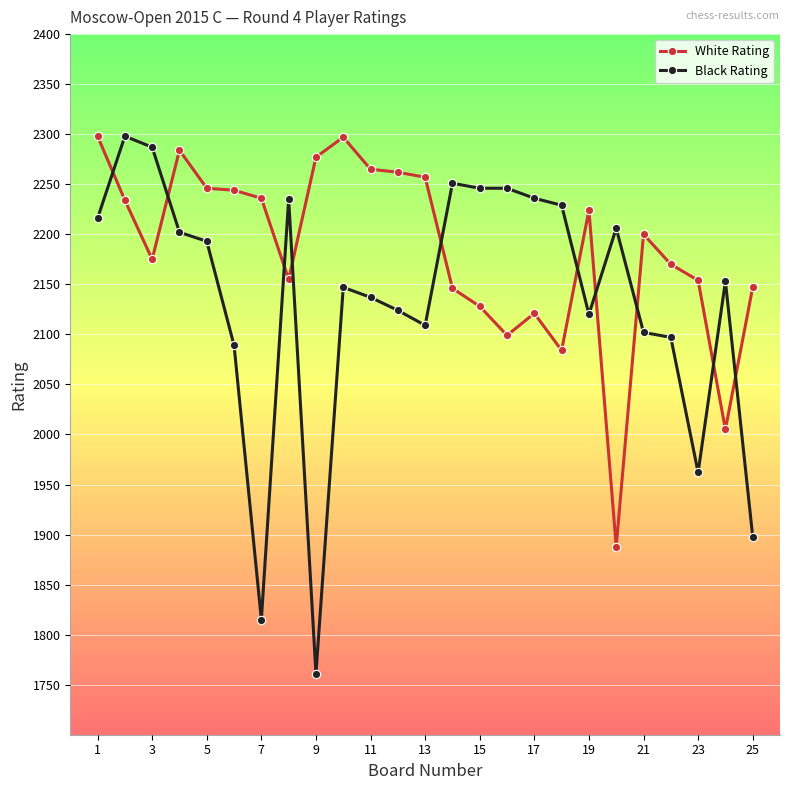

What is the value of the Black Rating point at the 3rd from the left?

2287